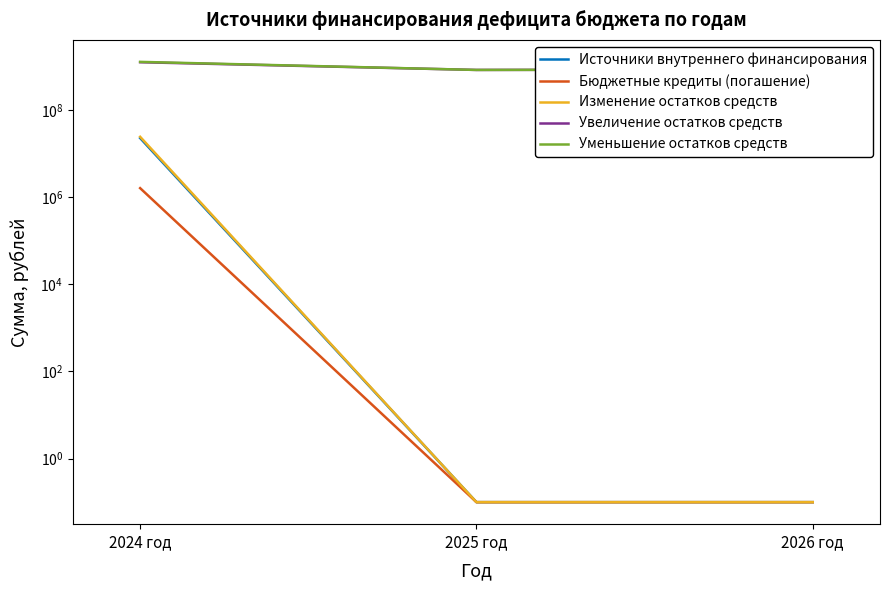

How many lines are shown in the chart?

5